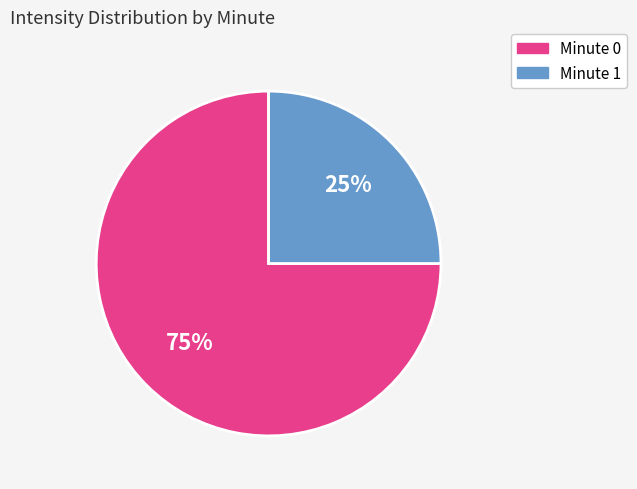

To the nearest percent, what portion does Minute 1 represent?

25%